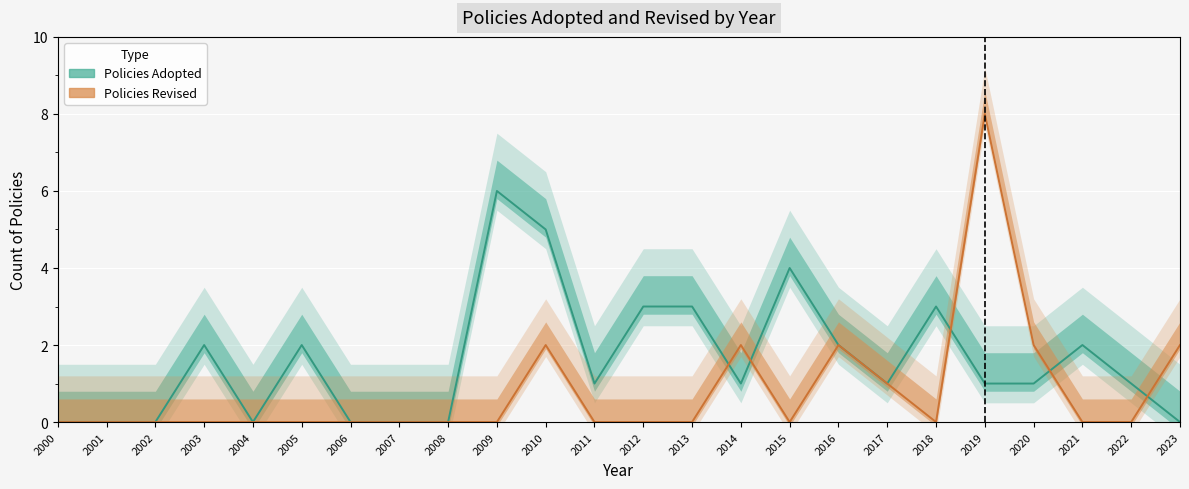

At which label is Policies Adopted closest to 3?

2012